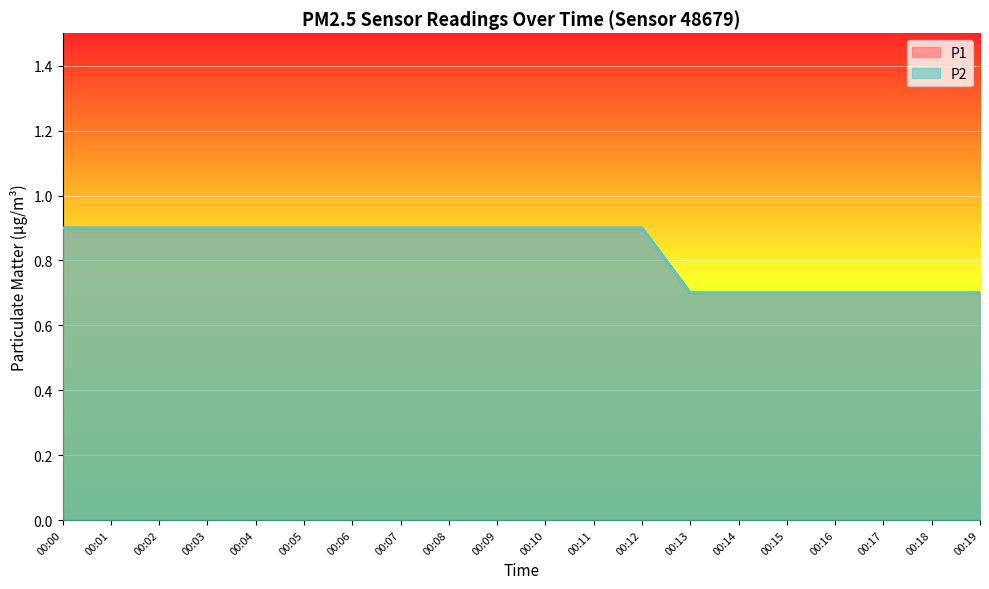

True or false: P1 has a value of 0.5 at 00:03.

False